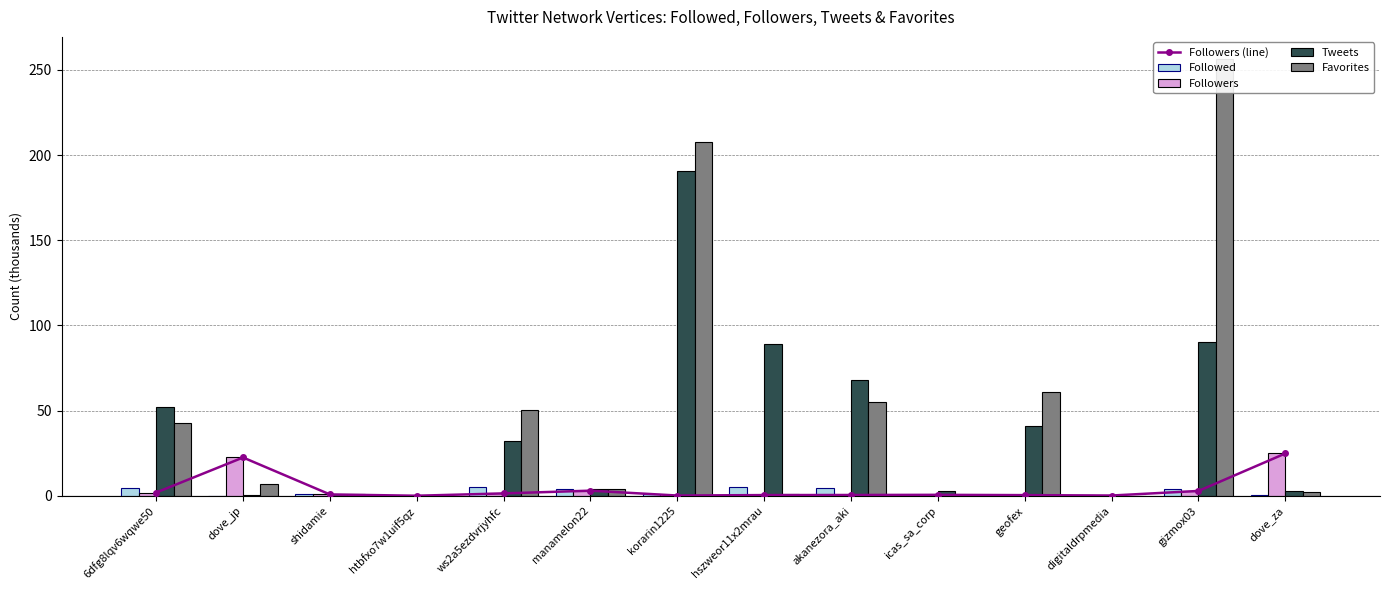

List the labels in order of Followed value, largest first.

hszweor11x2mrau, ws2a5ezdvrjyhfc, 6dfg8lqv6wqwe50, akanezora_aki, manamelon22, gizmox03, korarin1225, shidamie, dove_za, digitaldrpmedia, icas_sa_corp, geofex, htbfxo7w1uif5qz, dove_jp